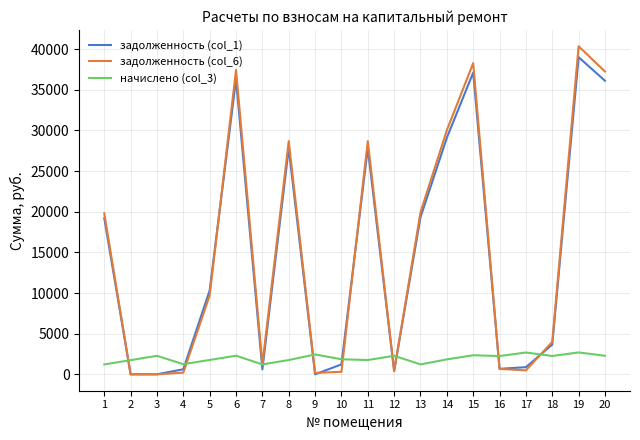

Is it true that задолженность (col_1) equals 1221.1 at 10?

True